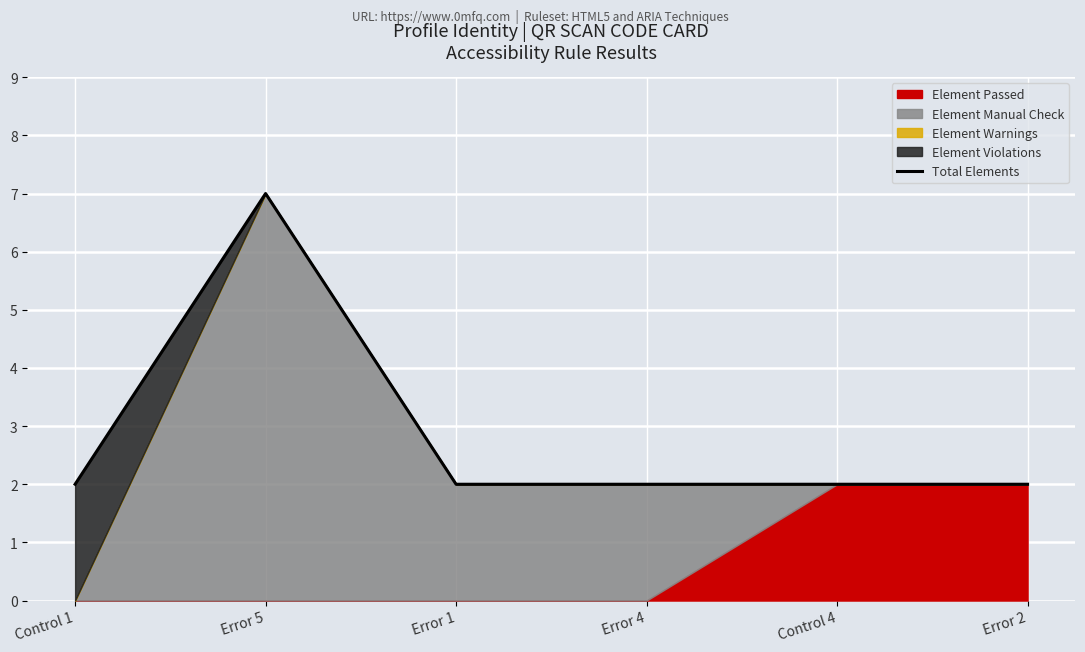

What position from the right is Control 1?

6